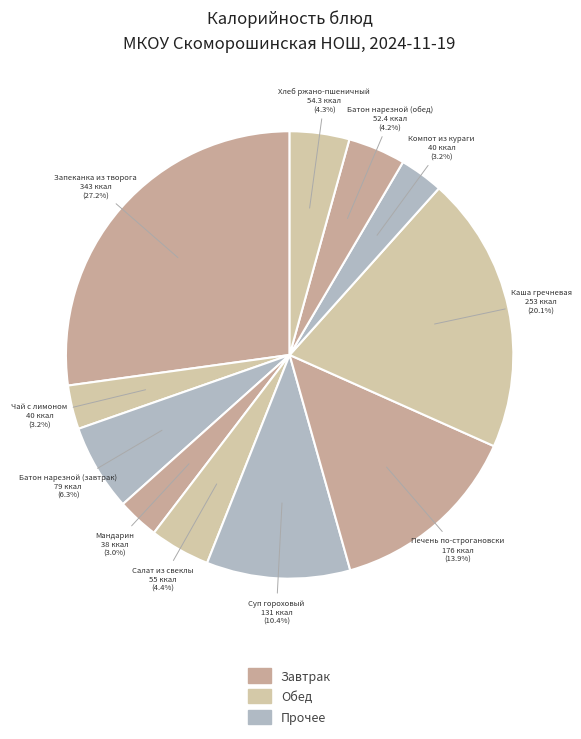

Is there a majority slice in this chart?

No